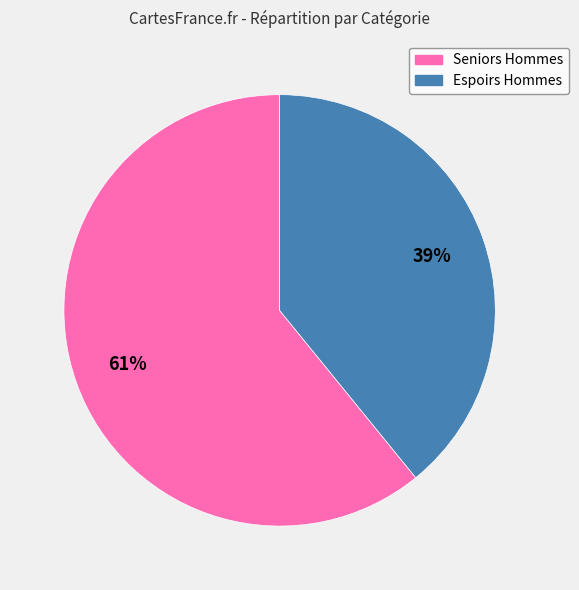

Which slice represents more than half of the pie?

Seniors Hommes